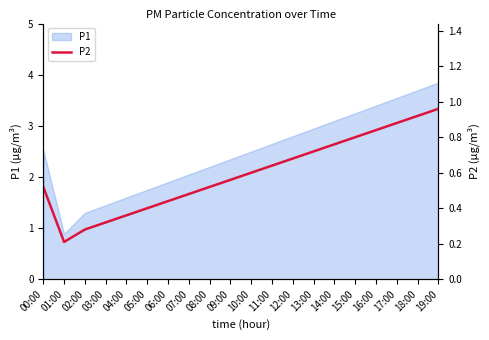

Is it true that P1 equals 0.9 at 05:00?

False